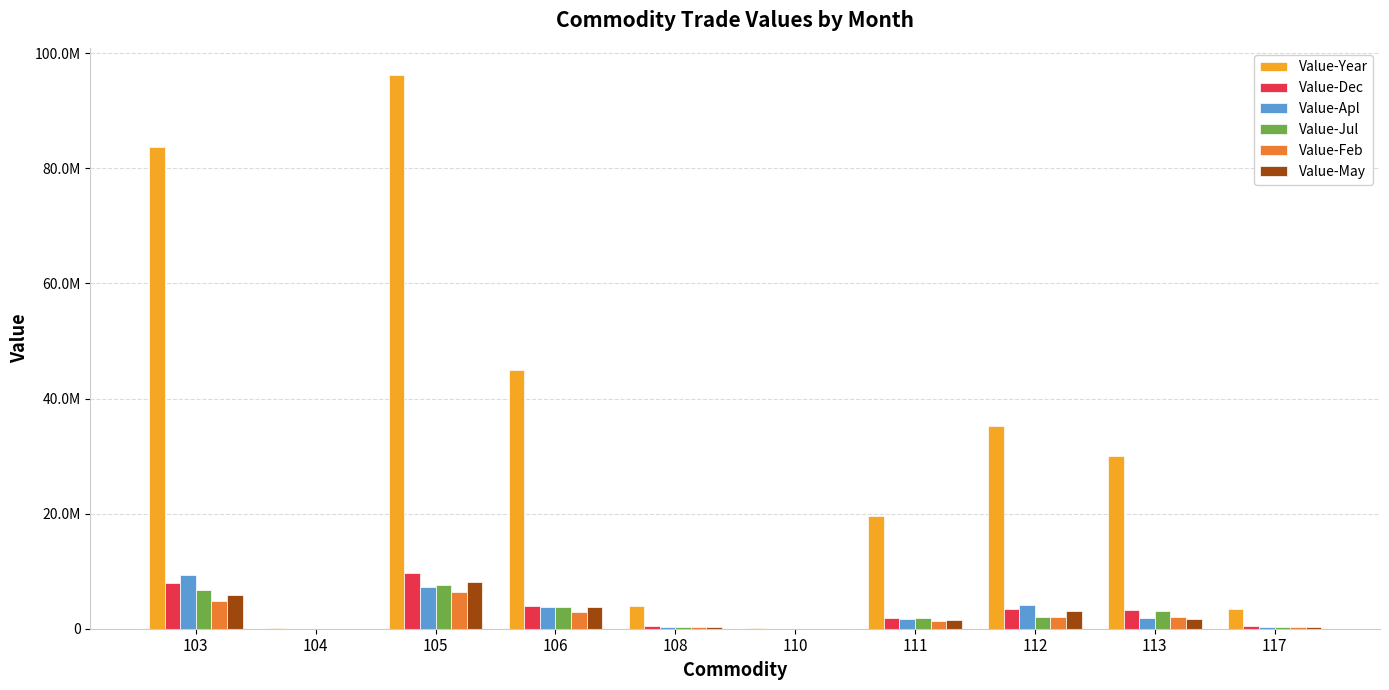

What is the average value of the Value-Jul series?

2549339